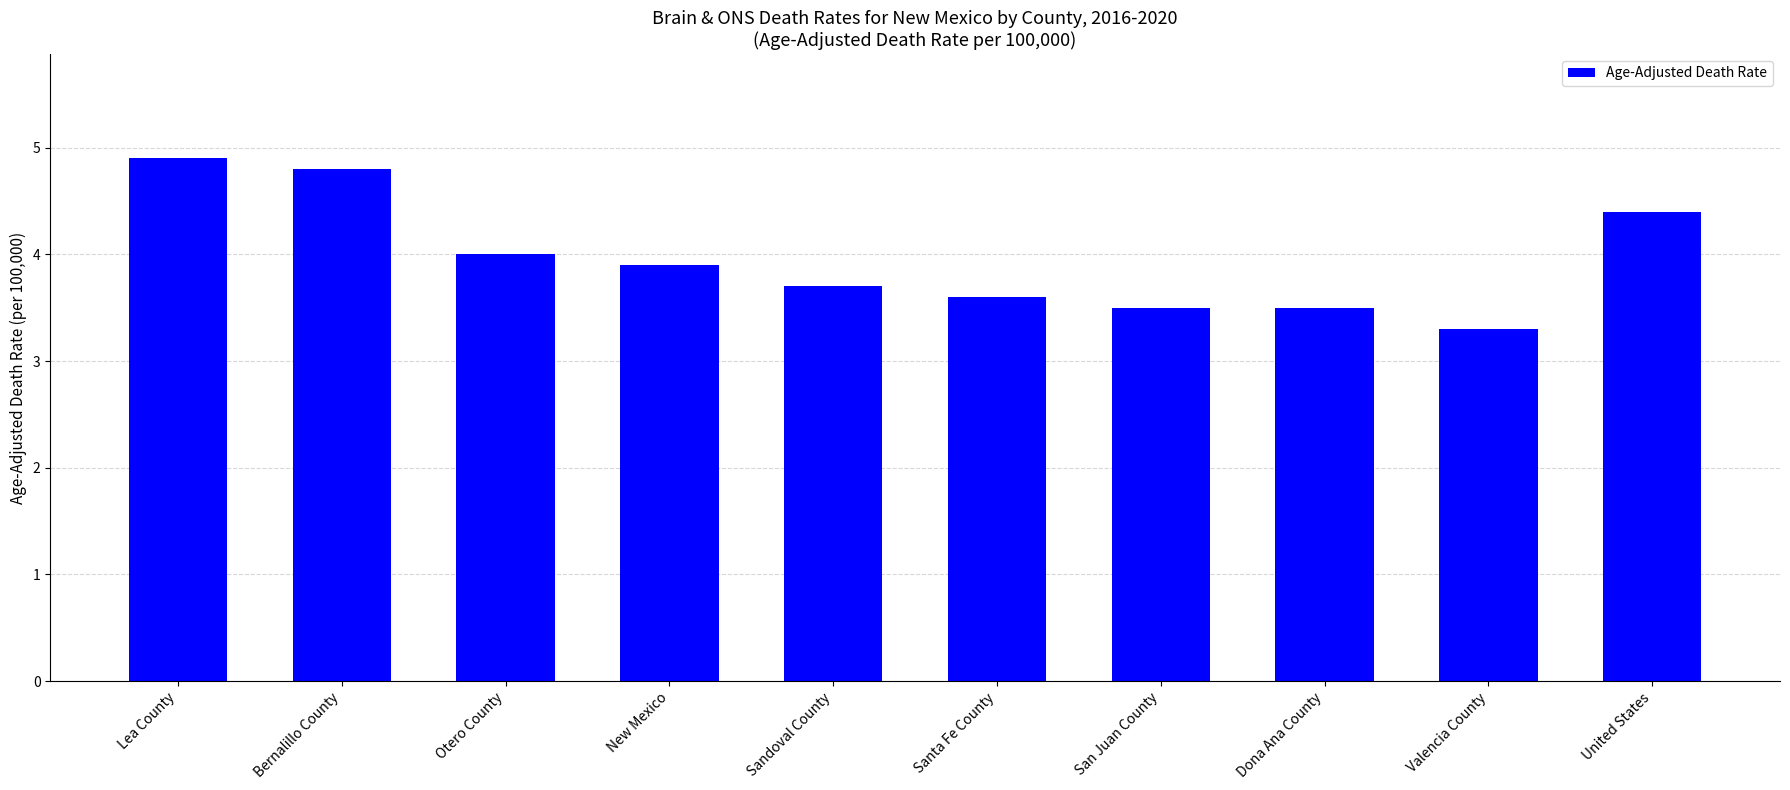

Reading left to right, list all the values displayed in this chart.

Lea County=4.9	Bernalillo County=4.8	Otero County=4.0	New Mexico=3.9	Sandoval County=3.7	Santa Fe County=3.6	San Juan County=3.5	Dona Ana County=3.5	Valencia County=3.3	United States=4.4